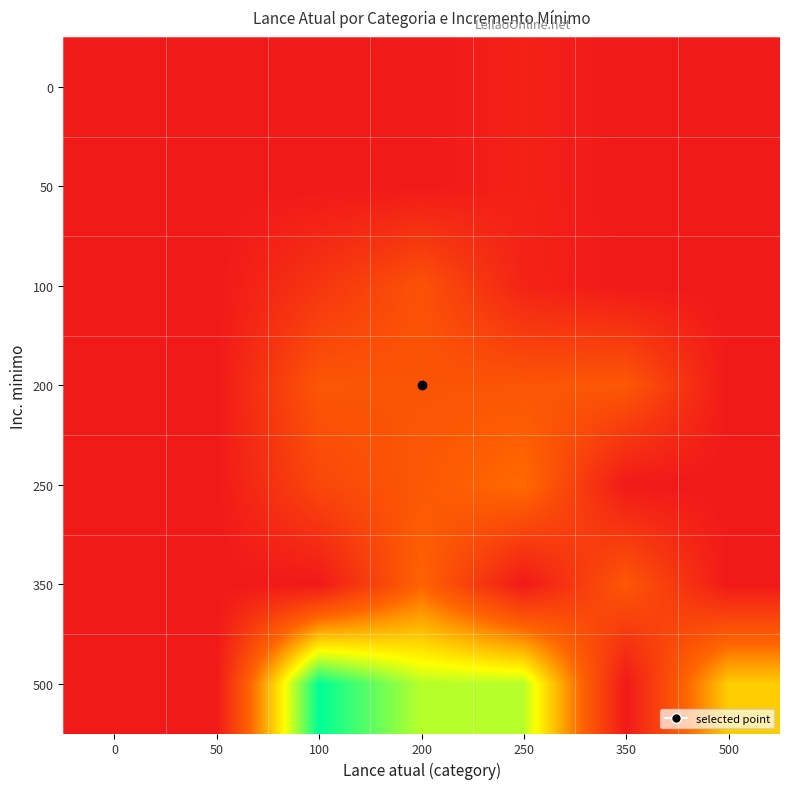

Reading left to right, what are all the values shown in this chart?

0: 0=0	50=0	100=0	200=0	250=850	350=0	500=0
50: 0=0	50=0	100=0	200=0	250=850	350=0	500=0
100: 0=0	50=0	100=3000	200=6200	250=1100	350=0	500=0
200: 0=0	50=0	100=6600	200=6400	250=6500	350=6800	500=0
250: 0=0	50=0	100=5000	200=6800	250=8700	350=0	500=0
350: 0=0	50=0	100=0	200=8000	250=0	350=6800	500=0
500: 0=0	50=0	100=25000	200=19000	250=19000	350=0	500=14000